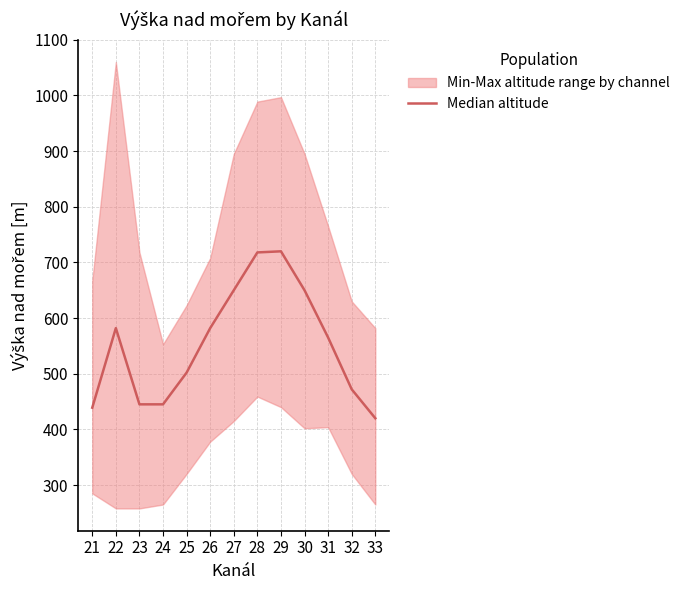

Does the chart have visible grid lines?

Yes